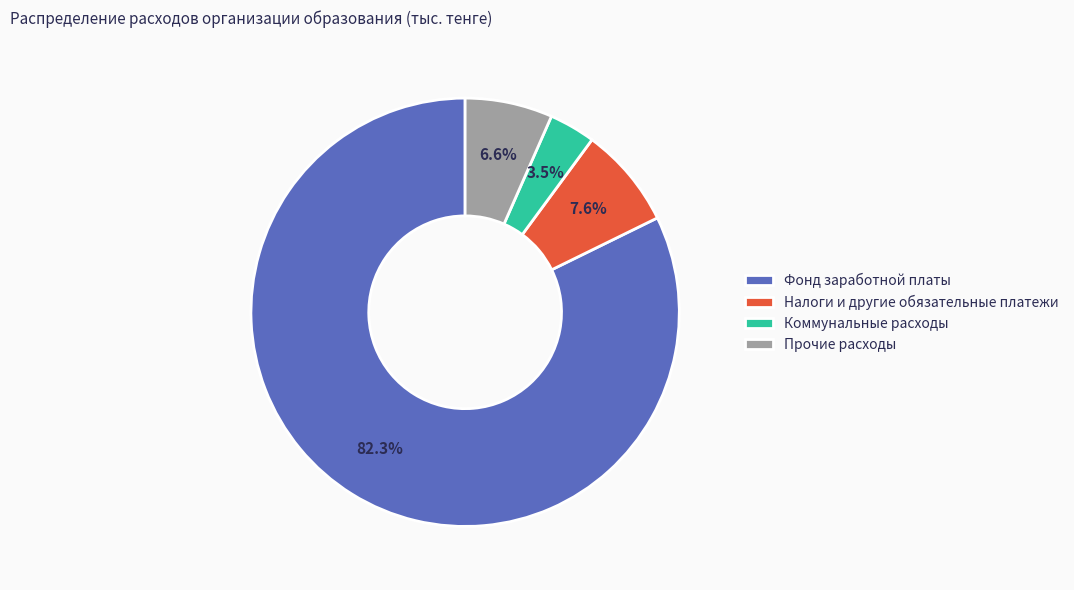

How much of the chart is everything except Прочие расходы?

93.4%